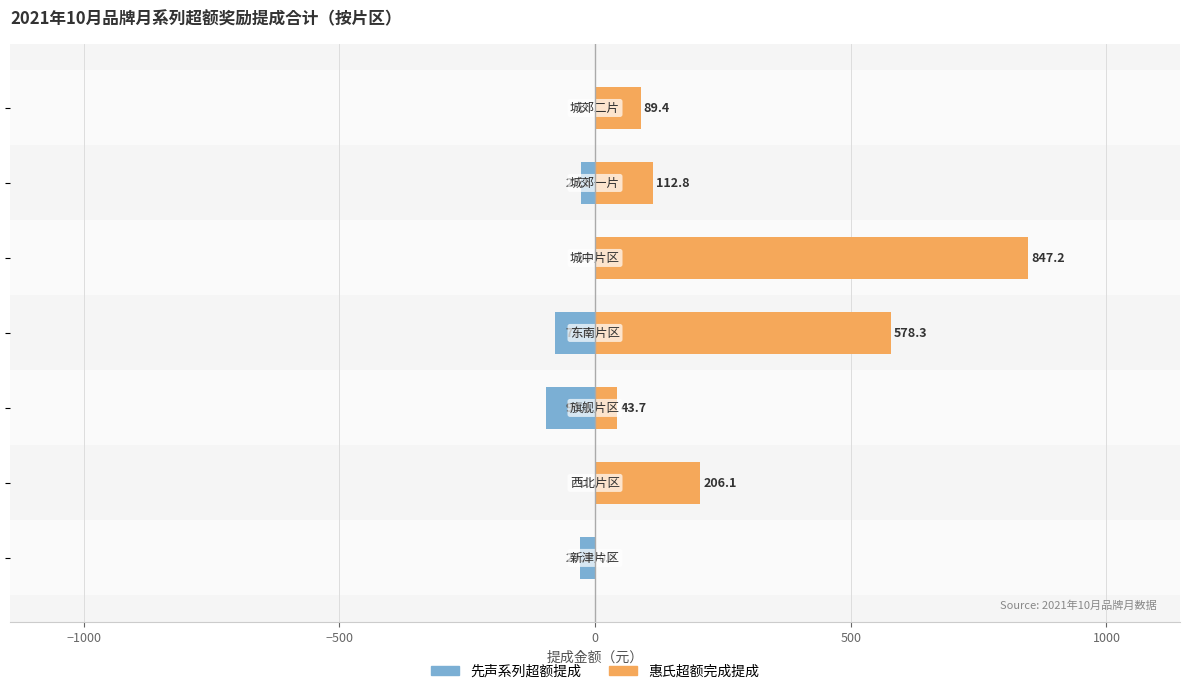

Reading right to left, list all the values displayed in this chart.

先声系列超额提成: 1500=0.0	1000=-27.5	500=0.0	0=-77.6	−500=-96.1	−1000=0.0	−1500=-29.5
惠氏超额完成提成: 1500=89.4	1000=112.8	500=847.2	0=578.3	−500=43.7	−1000=206.1	−1500=0.0